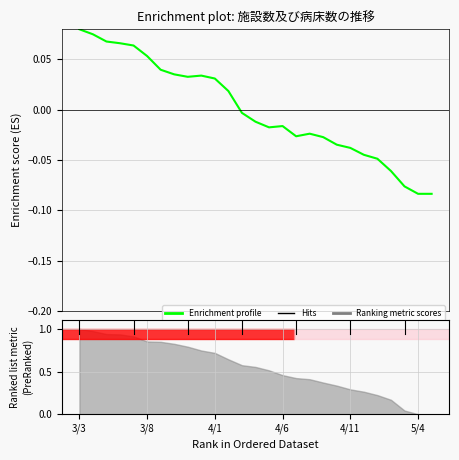

How many interior local peaks (higher than both neighbors) does the data have?

3